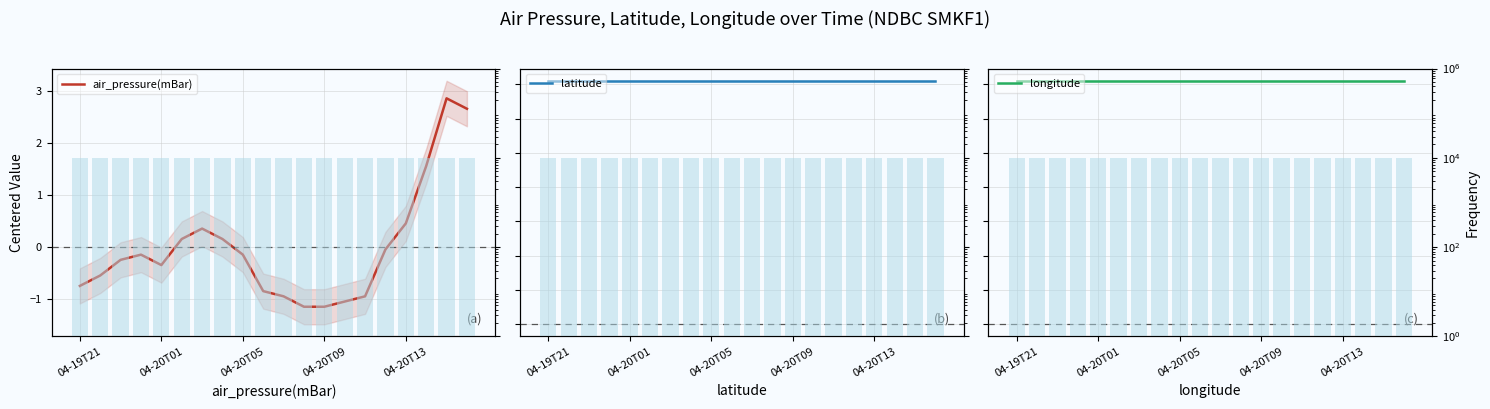

Which series has the widest spread of values?

air_pressure(mBar)